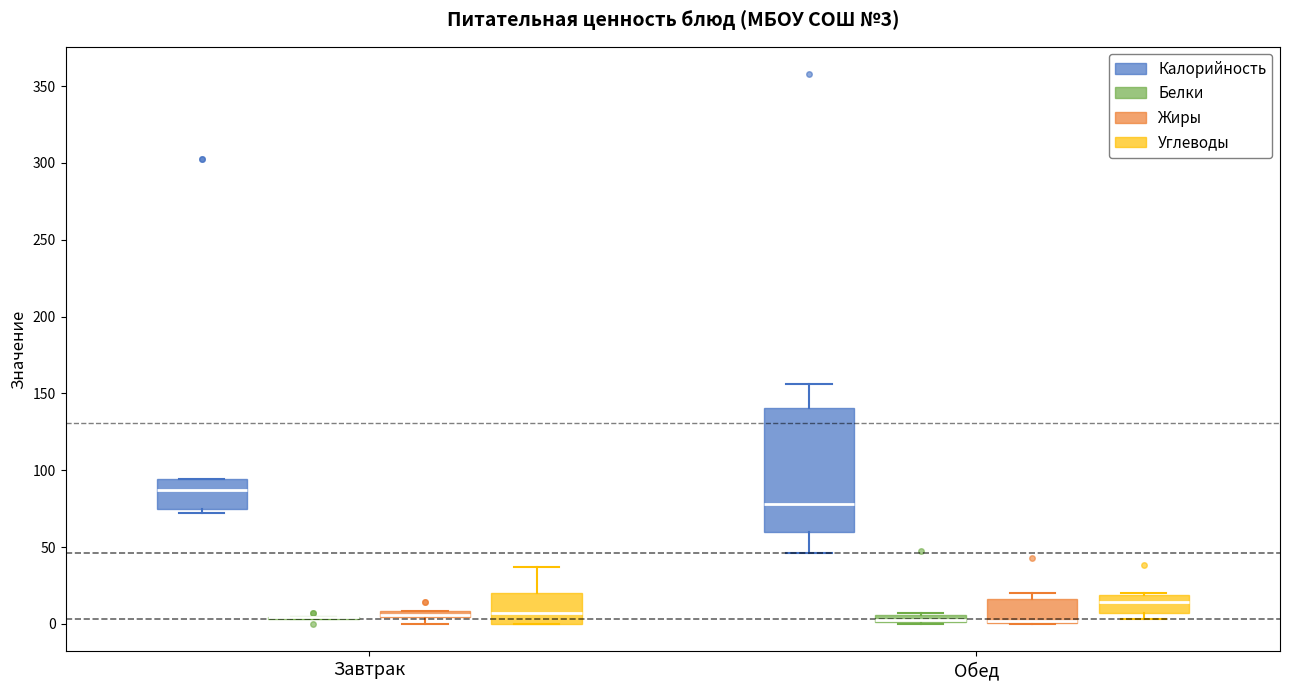

Which box is the tallest, from its lower edge to its upper edge?

Обед (Калорийность)